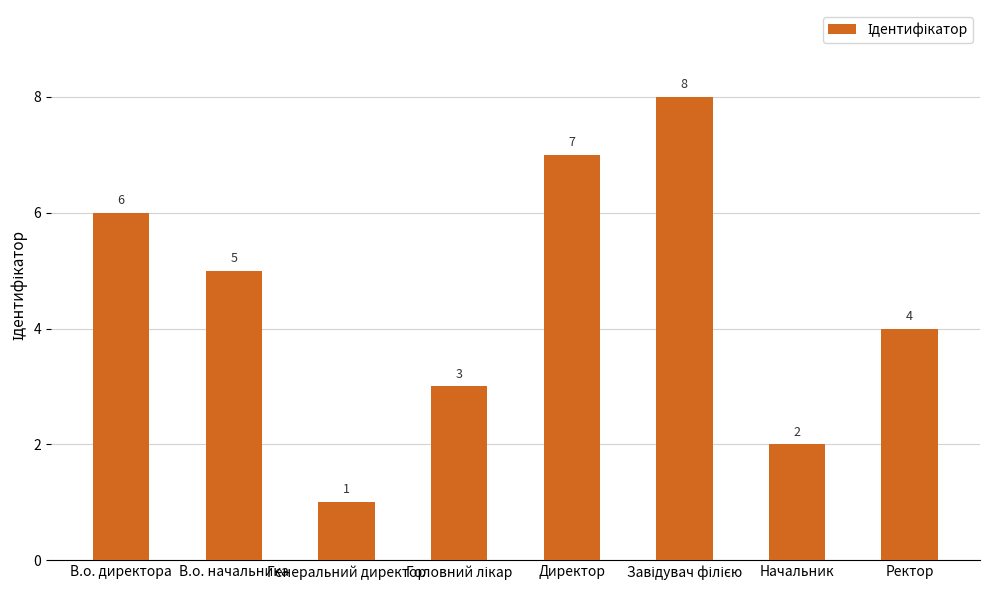

What is the ratio of the value at В.о. начальника to the value at Генеральний директор?

5.0